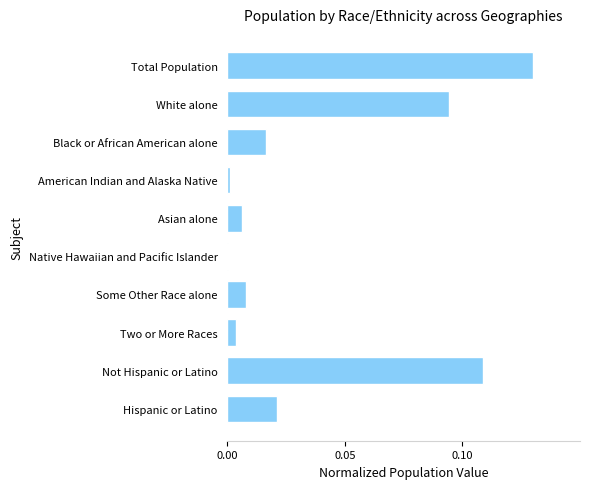

Which label corresponds to the largest value in the chart?

Total Population